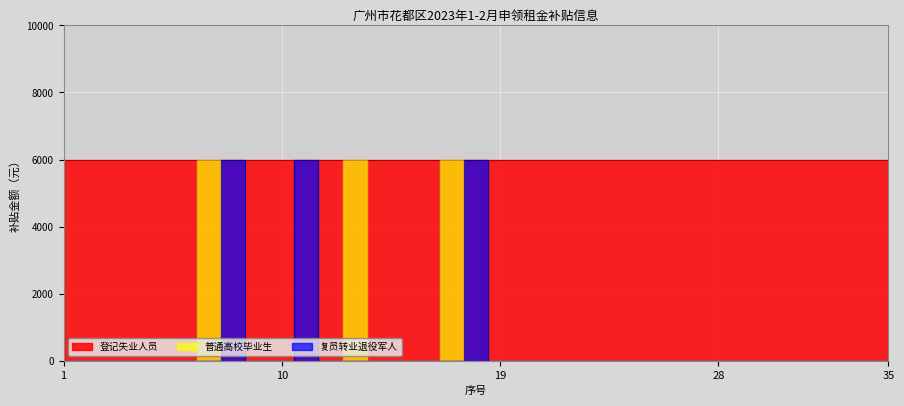

After their last crossing, which series has the higher values: 普通高校毕业生 or 复员转业退役军人?

复员转业退役军人